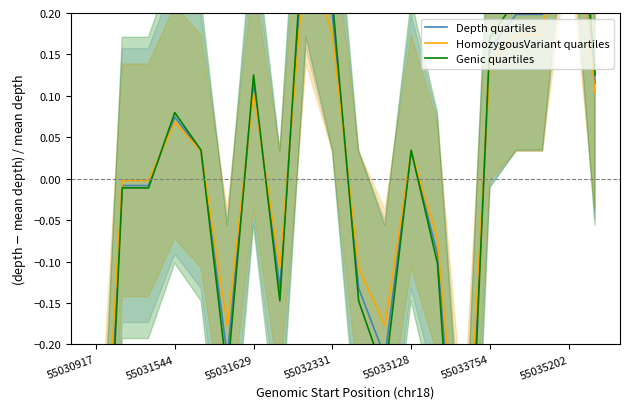

What is the difference between the second highest and minimum values in the Depth quartiles series?

1.0